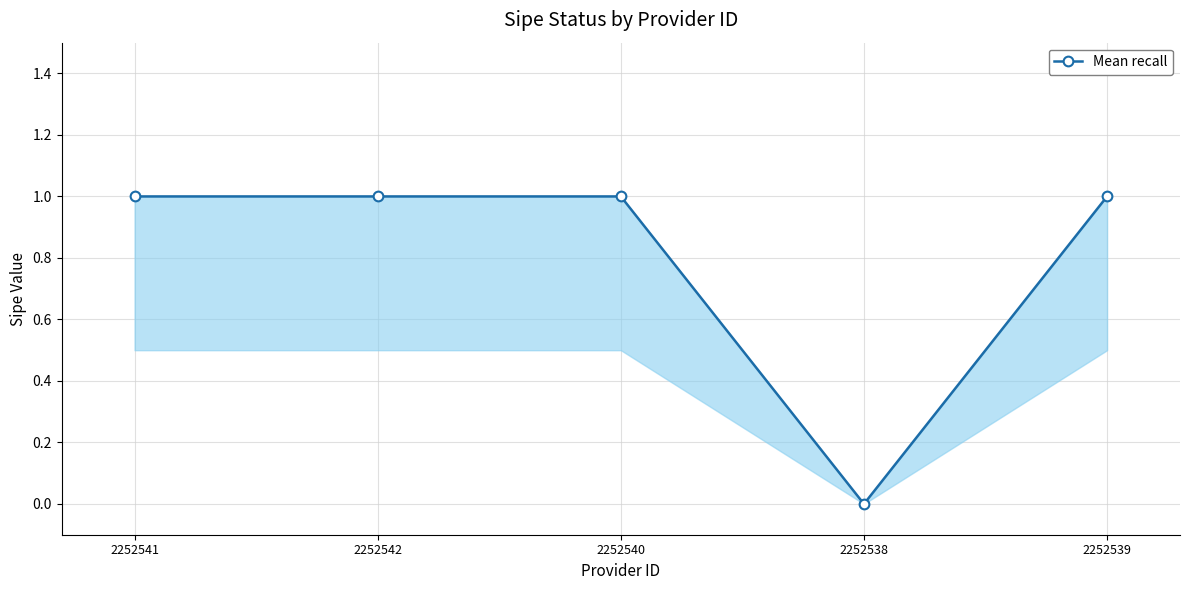

The value at 2252538 is 0. True or false?

True